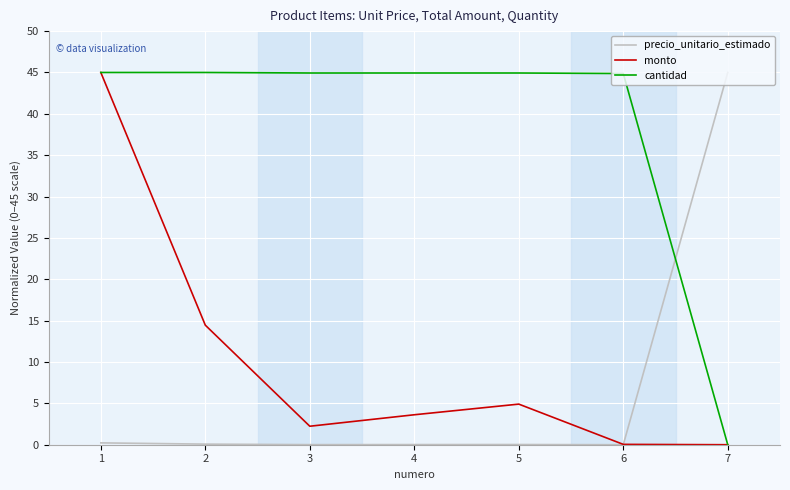

At 3, list the series in order from smallest to largest.

precio_unitario_estimado, monto, cantidad